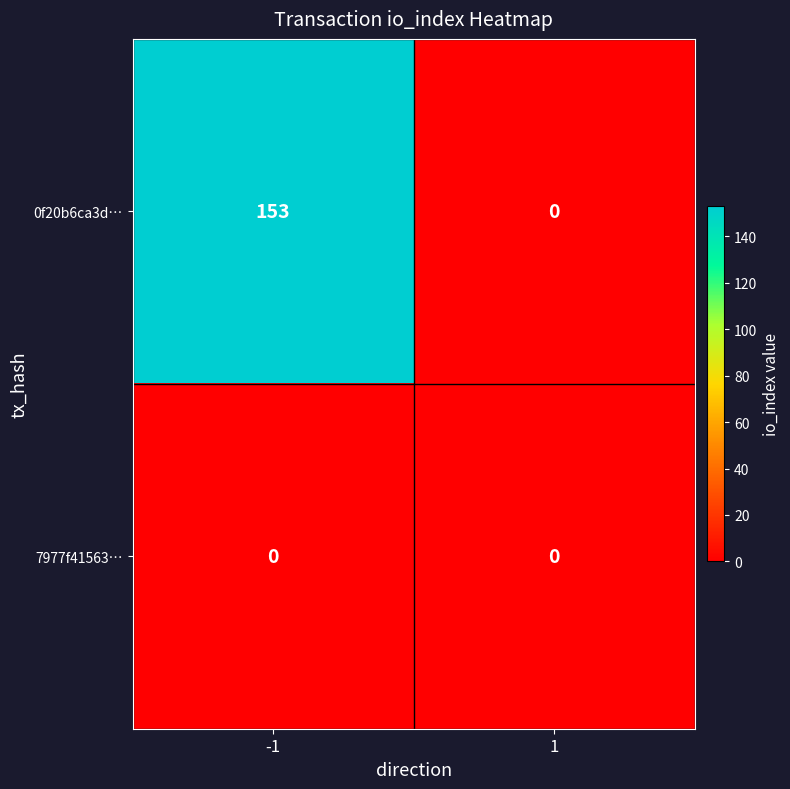

What is the greatest value displayed?

153